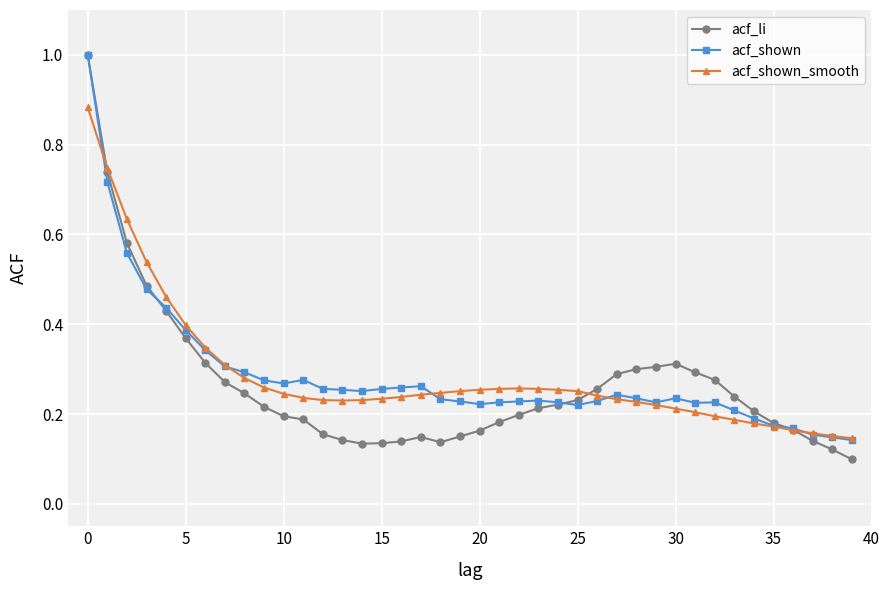

Which series has the widest spread of values?

acf_li